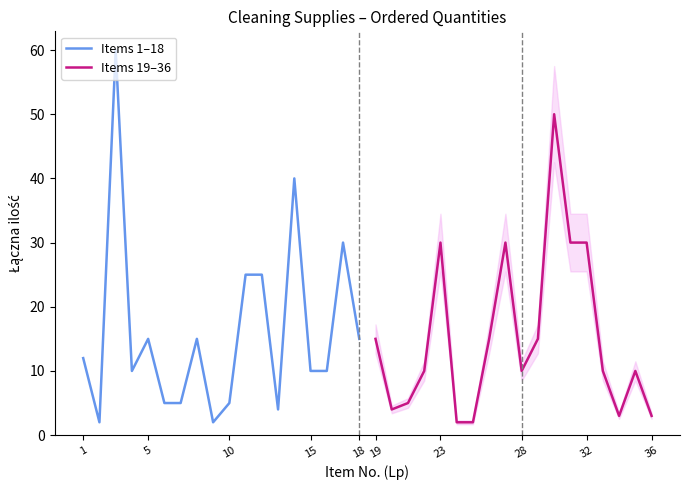

How many data points does each series have?

18